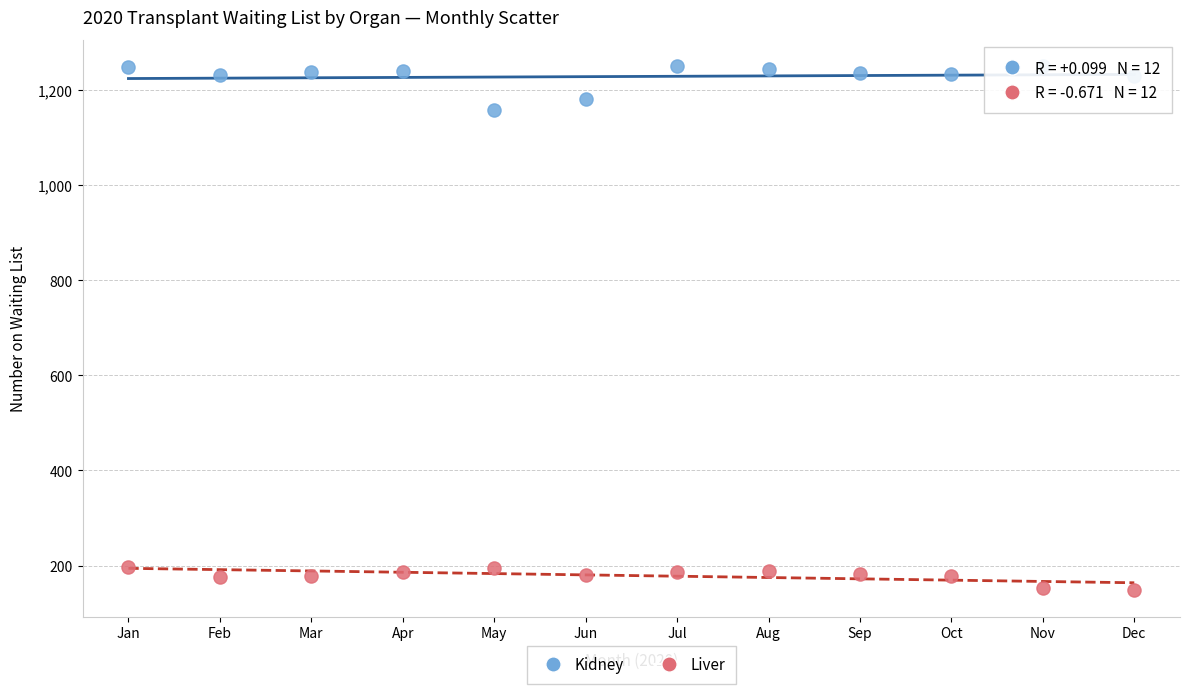

Across all series, what Y value is closest to 699?

1158